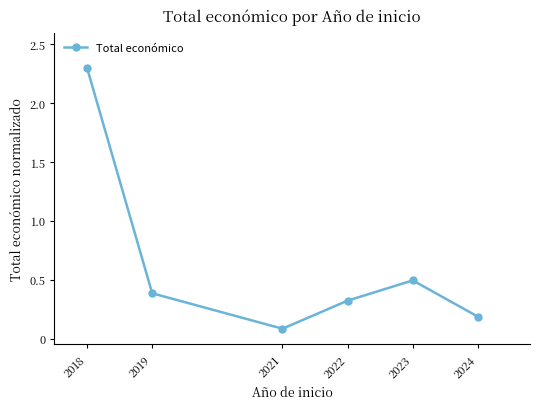

How many lines are shown in the chart?

1